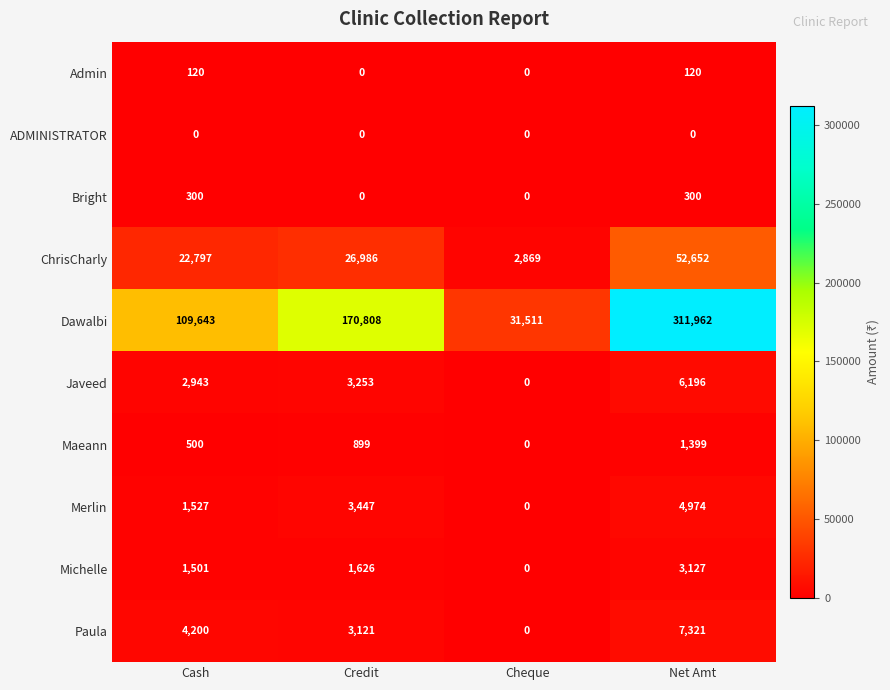

What is the total value across all series at Cash?

143531